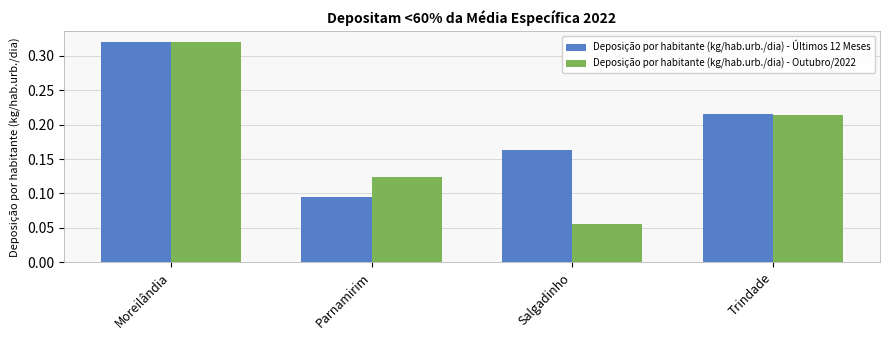

At which category is the sum across all series the highest?

Moreilândia